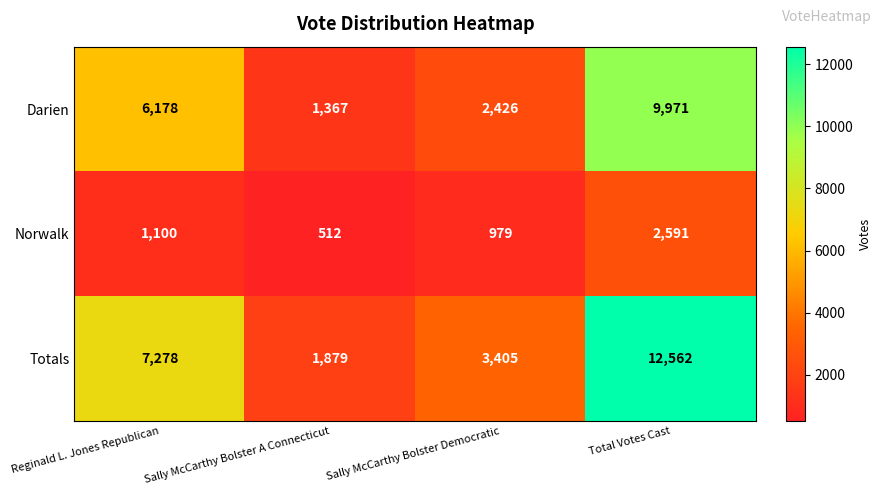

At which category does the chart reach its peak across all series?

Total Votes Cast